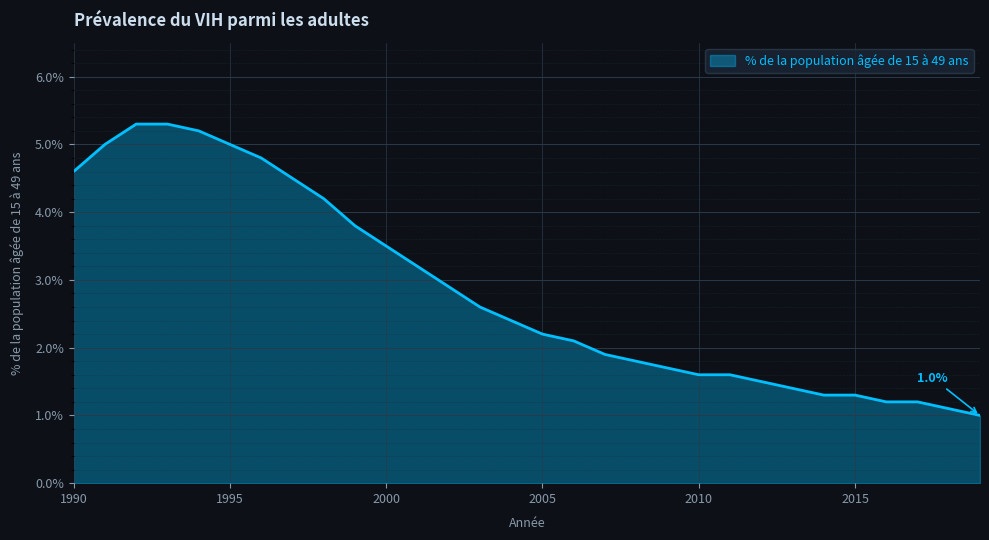

What is the average value?

2.8